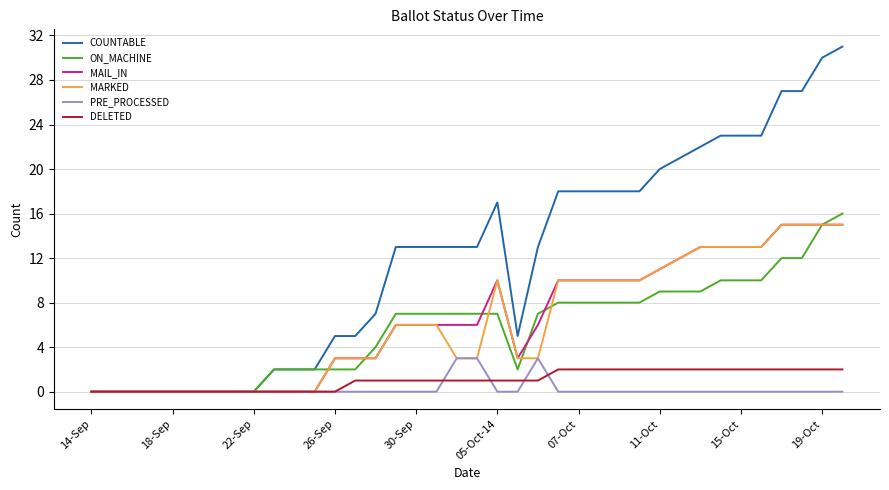

Which series has the largest range (max minus min)?

COUNTABLE